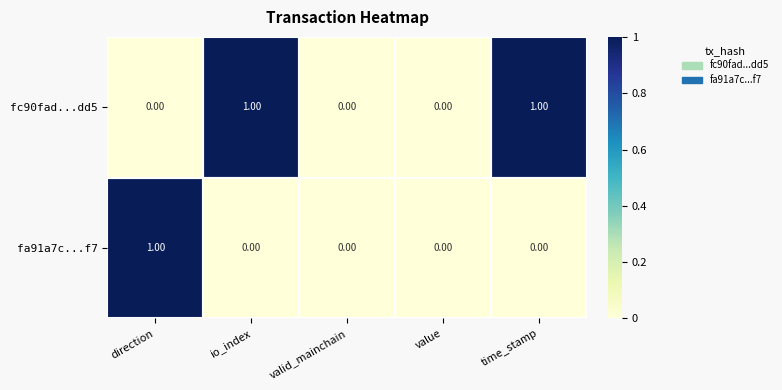

Between direction and value, which series saw the biggest shift?

fa91a7c...f7